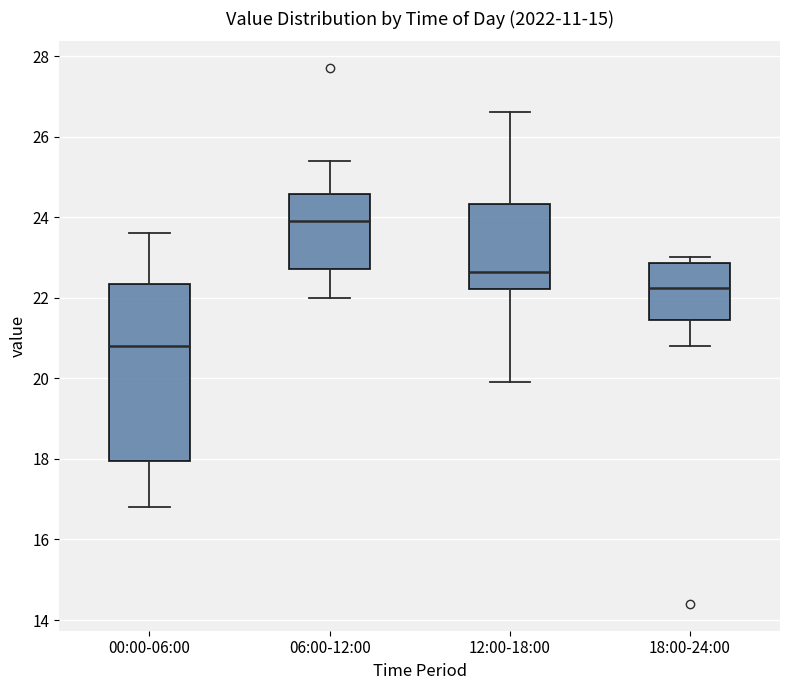

Reading left to right, read every box against the y-axis: the position of its median line, the range the box covers, and the ends of its whiskers. The values are not printed on the chart, so give them approximately, as read against the axis.

00:00-06:00: median 20.8, box 18.0 to 22.4, whiskers 16.8 to 23.6
06:00-12:00: median 24.0, box 22.8 to 24.6, whiskers 22.0 to 25.4
12:00-18:00: median 22.6, box 22.2 to 24.4, whiskers 20.0 to 26.6
18:00-24:00: median 22.2, box 21.4 to 22.8, whiskers 20.8 to 23.0